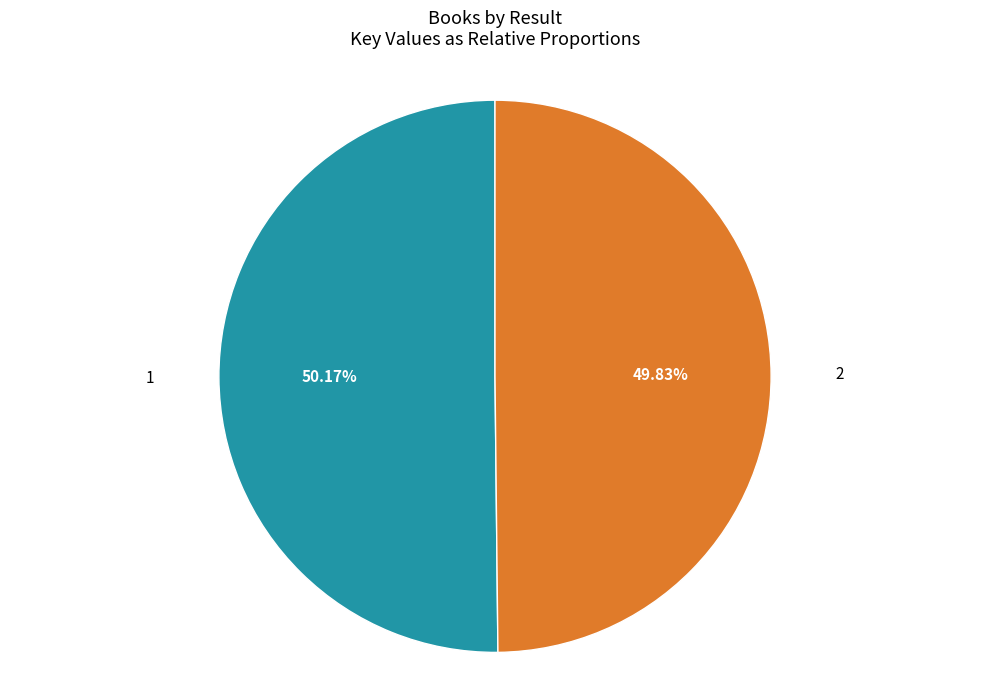

How many segments does this pie chart have?

2